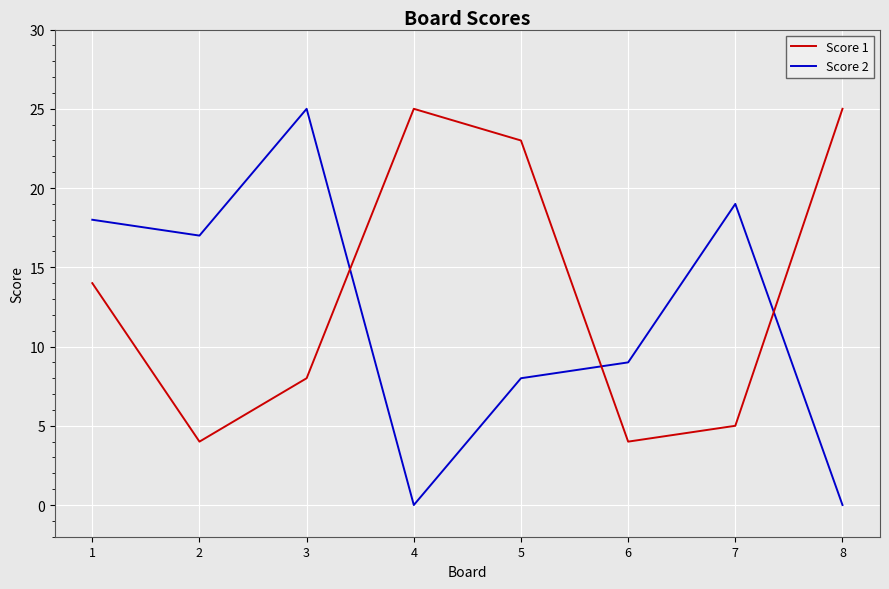

Where do Score 1 and Score 2 first cross each other?

3 and 4